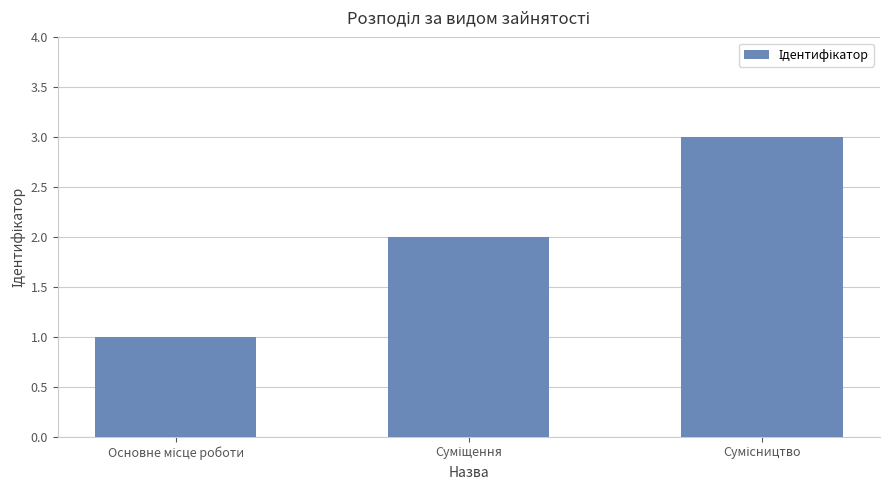

What is the greatest value displayed?

3